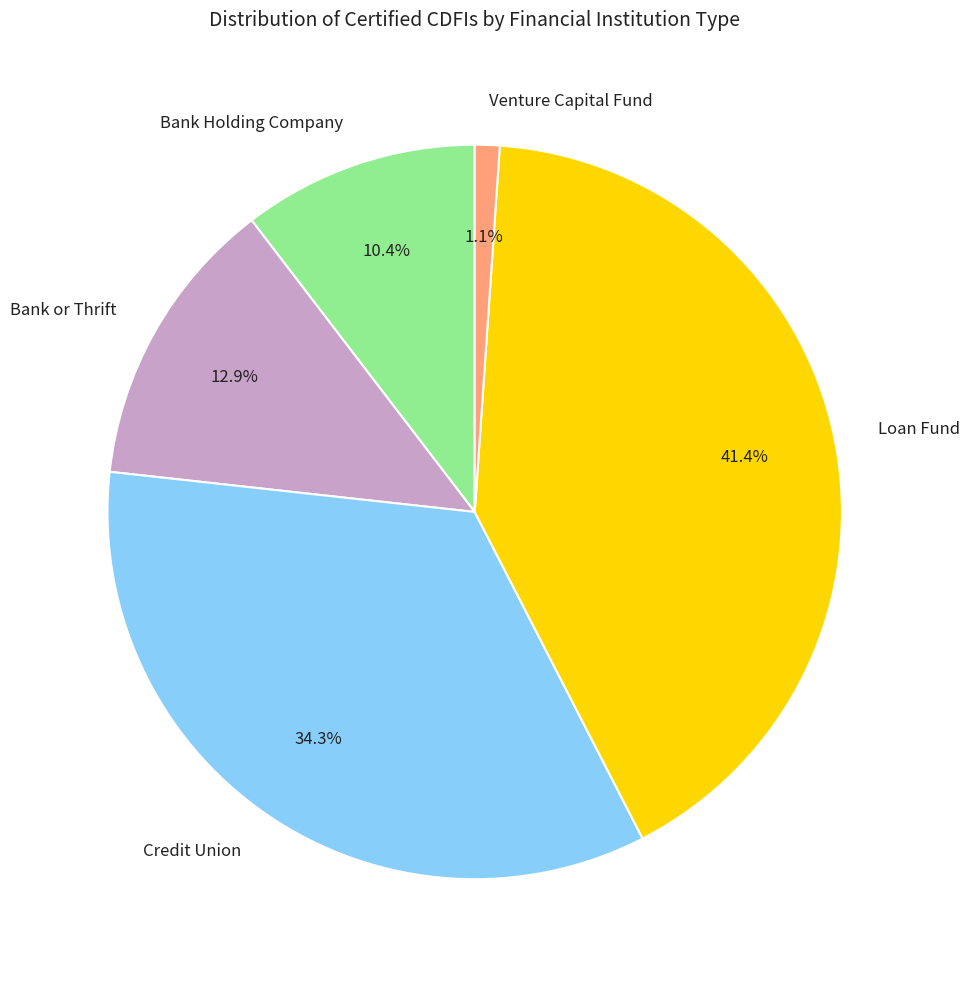

Is it true that Credit Union is 19% of the pie?

False